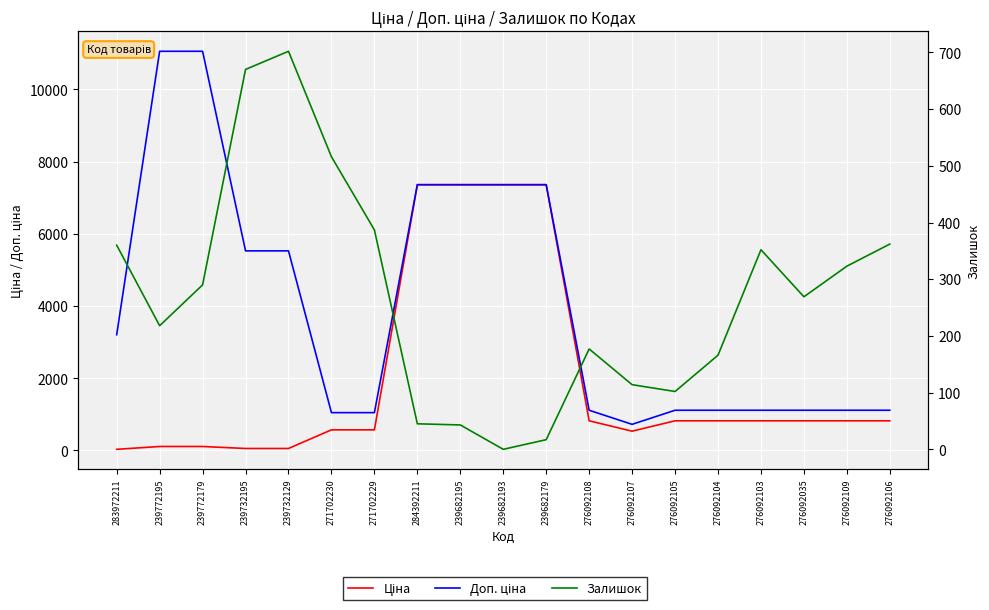

What is the spread (max minus min) of values at 239772179?

10944.5